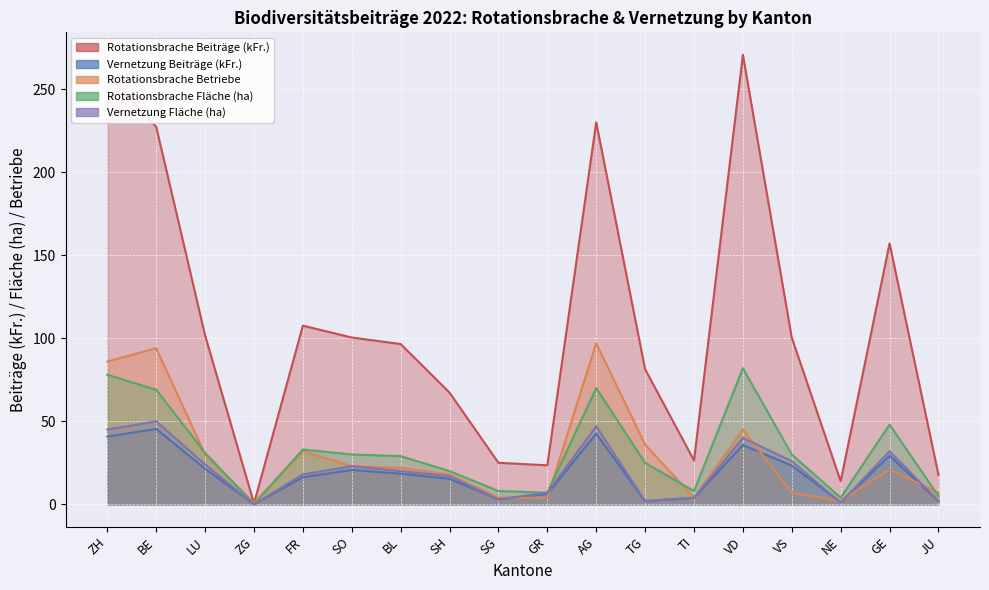

What is the label of the 5th point from the right?

VD